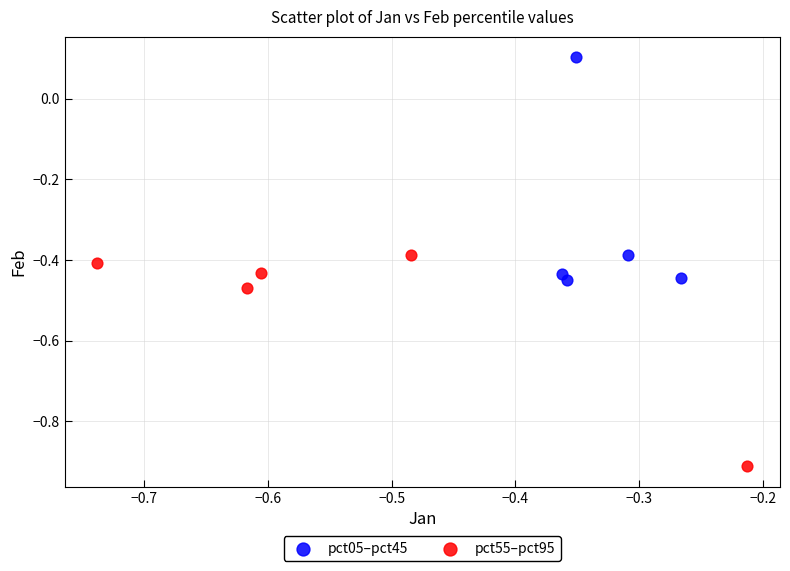

Which series reaches the minimum Y coordinate?

pct55–pct95